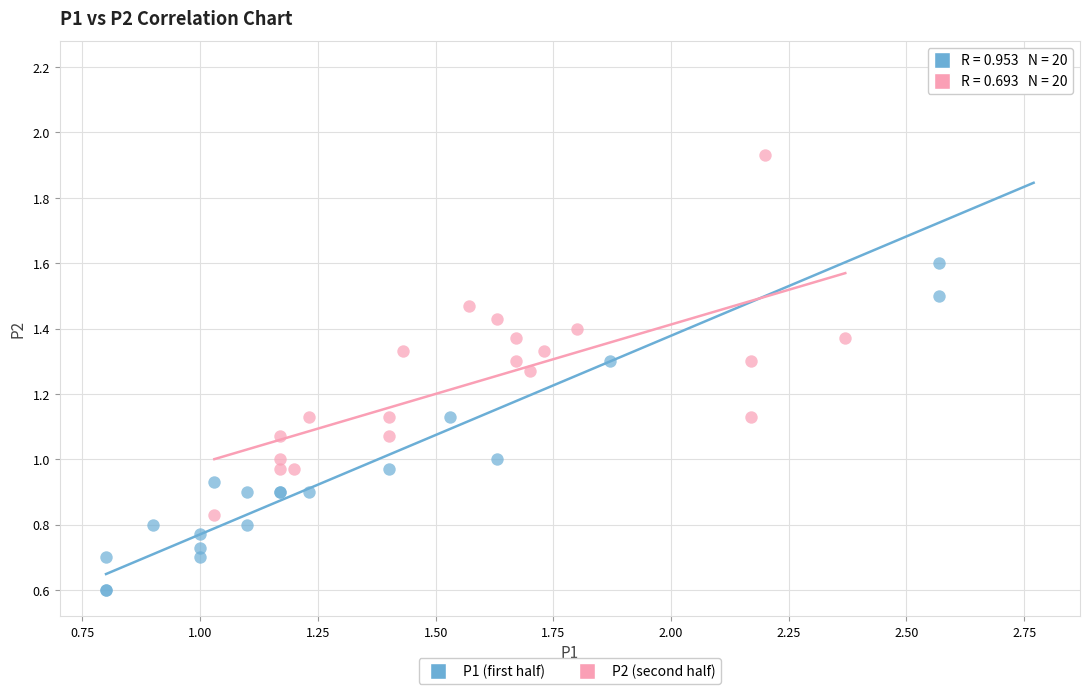

What are all the series names shown in the legend?

P1 (first half), P2 (second half)